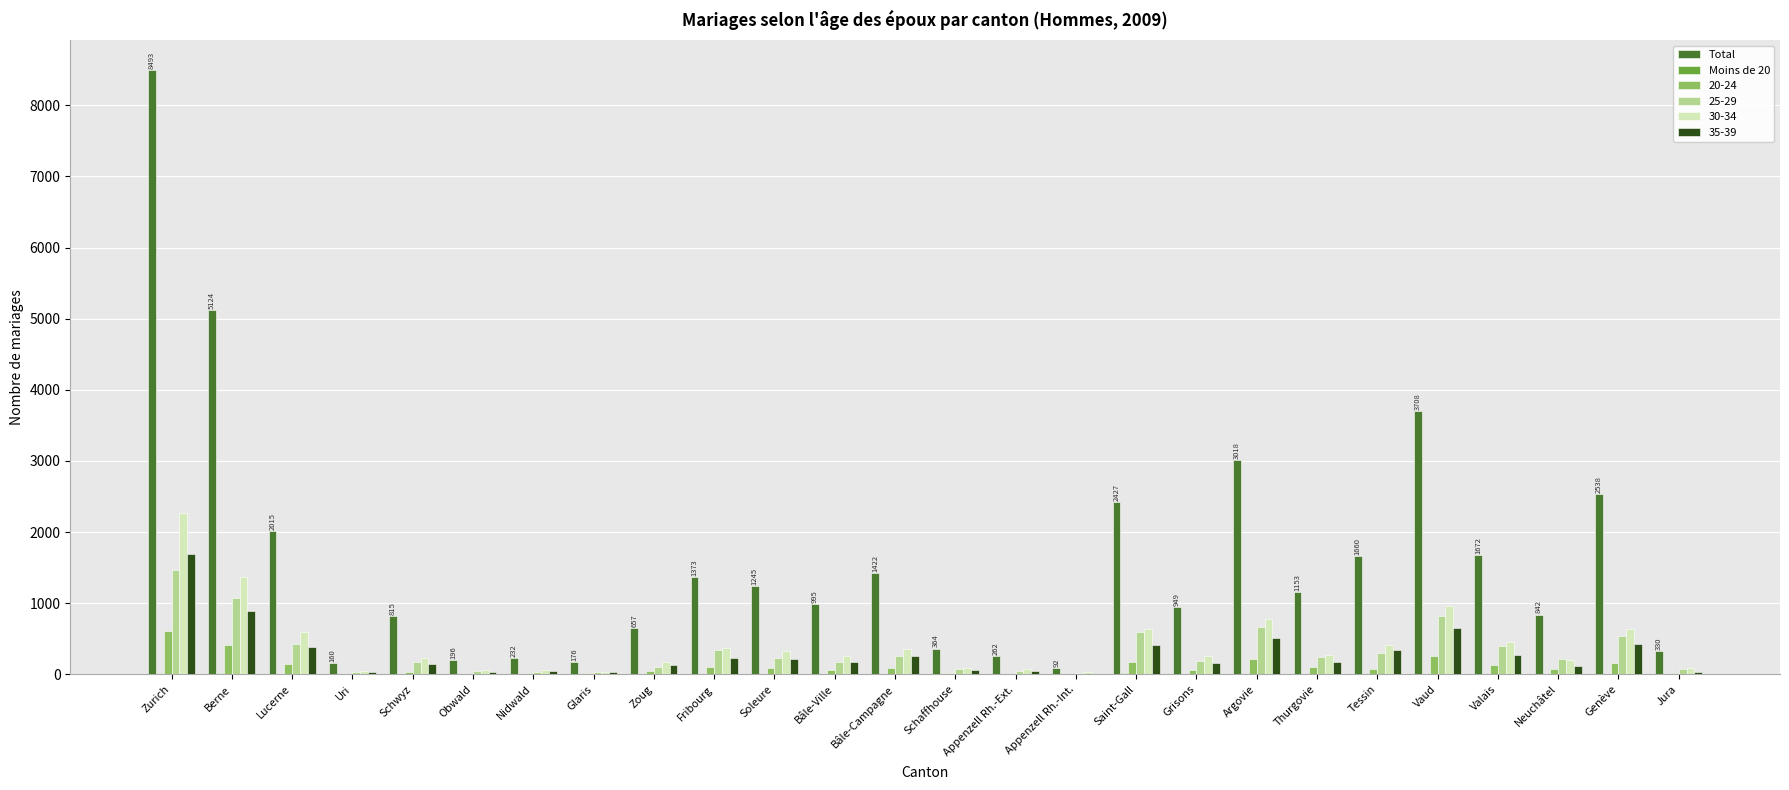

What is the total value across all series at Zurich?

14568